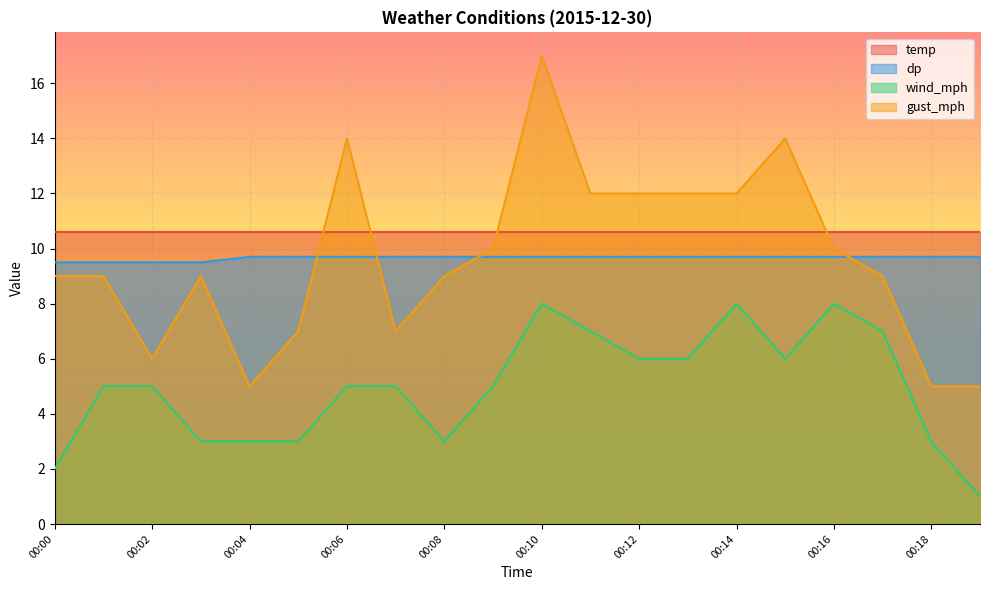

How many dp values are between 9 and 10?

20